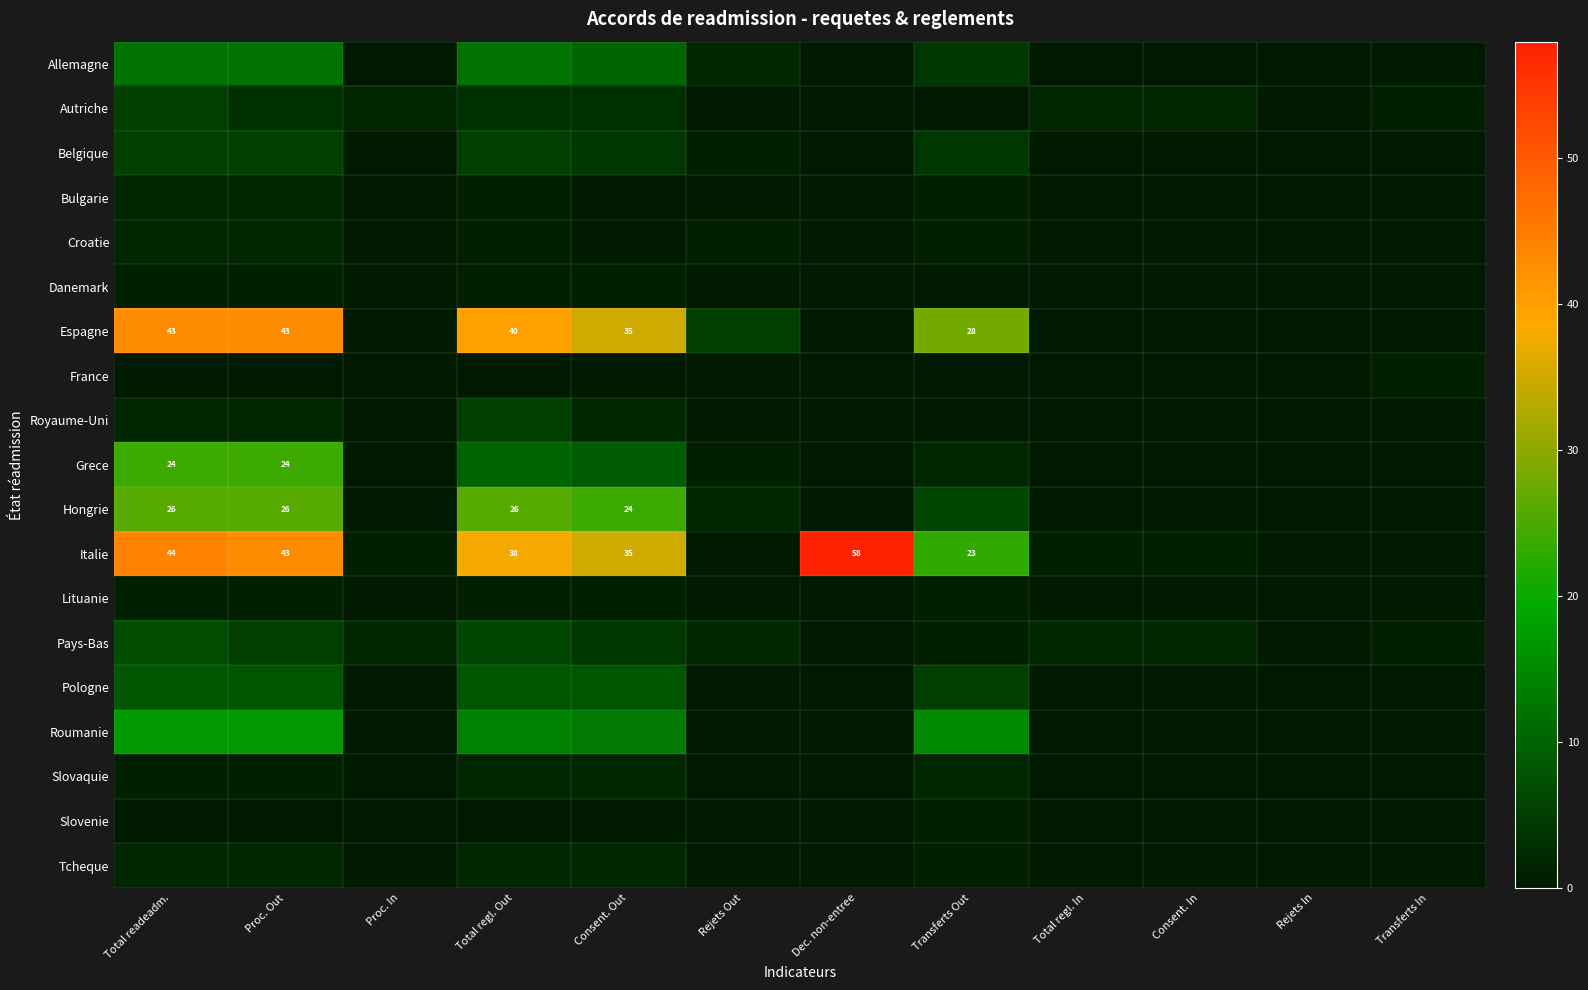

The value of Espagne at Total readeadm. is 9. True or false?

False